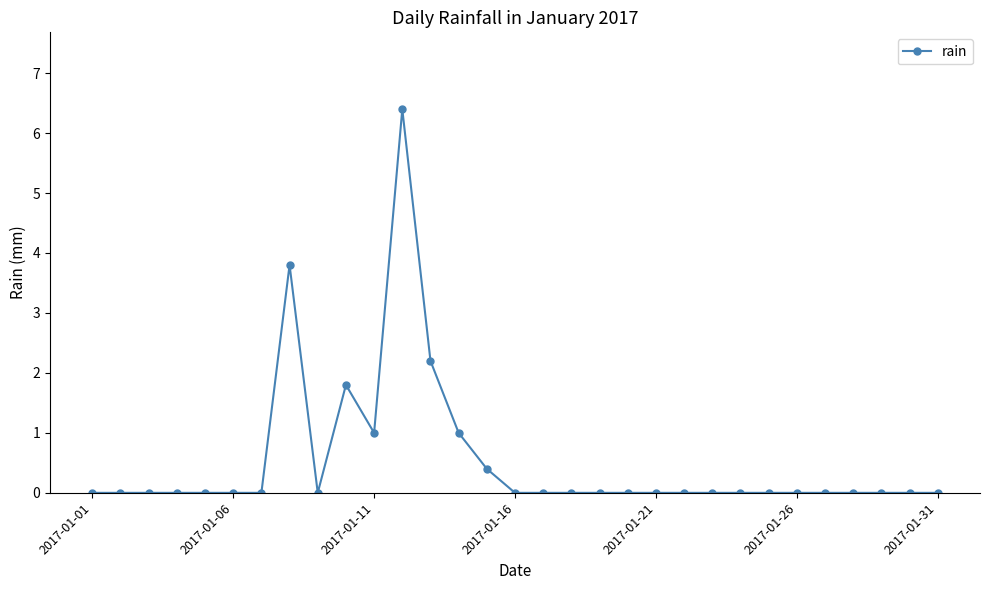

Does the chart have visible grid lines?

No